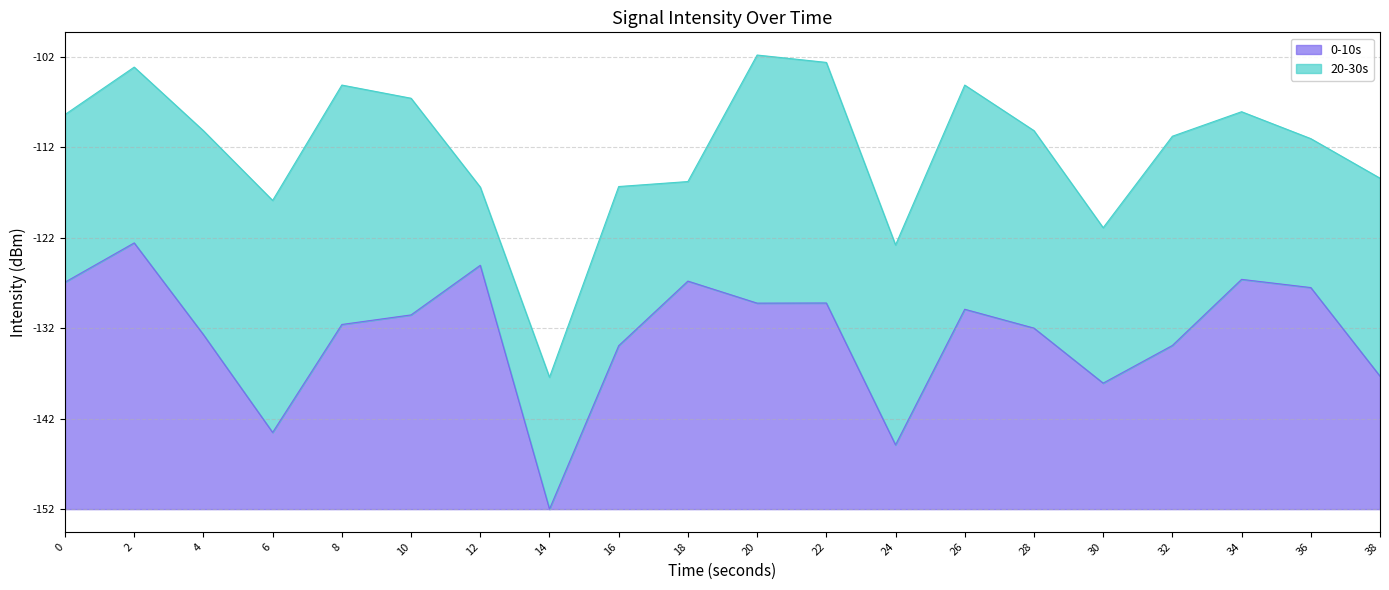

Rank the categories by value from highest to lowest.

2, 12, 34, 18, 0, 36, 22, 20, 26, 10, 8, 28, 4, 32, 16, 38, 30, 6, 24, 14